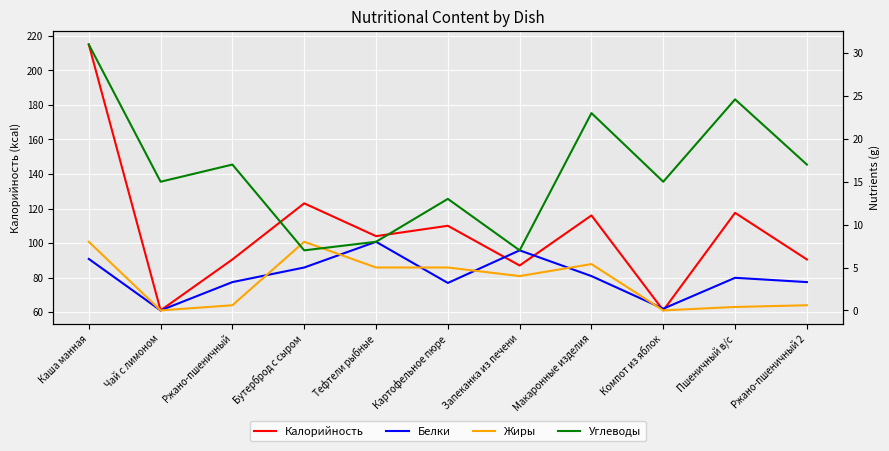

Rank the categories by Углеводы value from highest to lowest.

Каша манная, Пшеничный в/с, Макаронные изделия, Ржано-пшеничный, Ржано-пшеничный 2, Чай с лимоном, Компот из яблок, Картофельное пюре, Тефтели рыбные, Бутерброд с сыром, Запеканка из печени